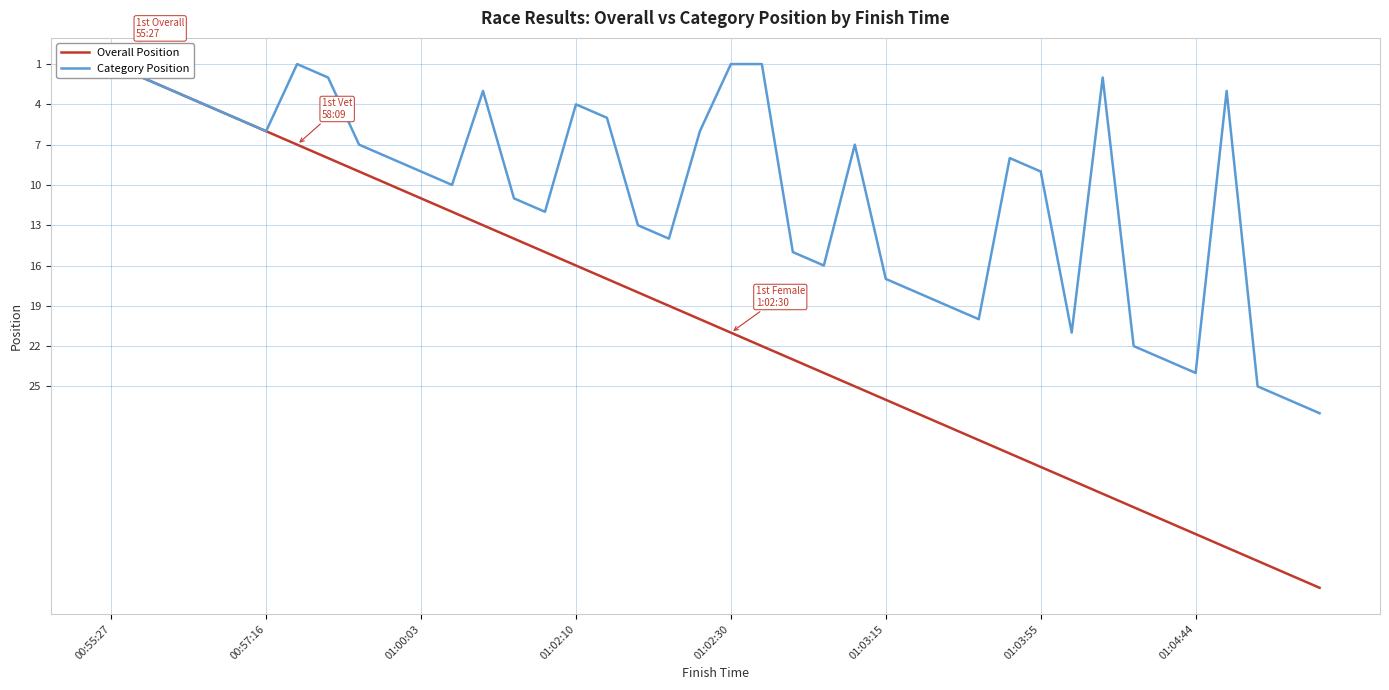

What is the value of the Category Position point at the 10th from the left?

8